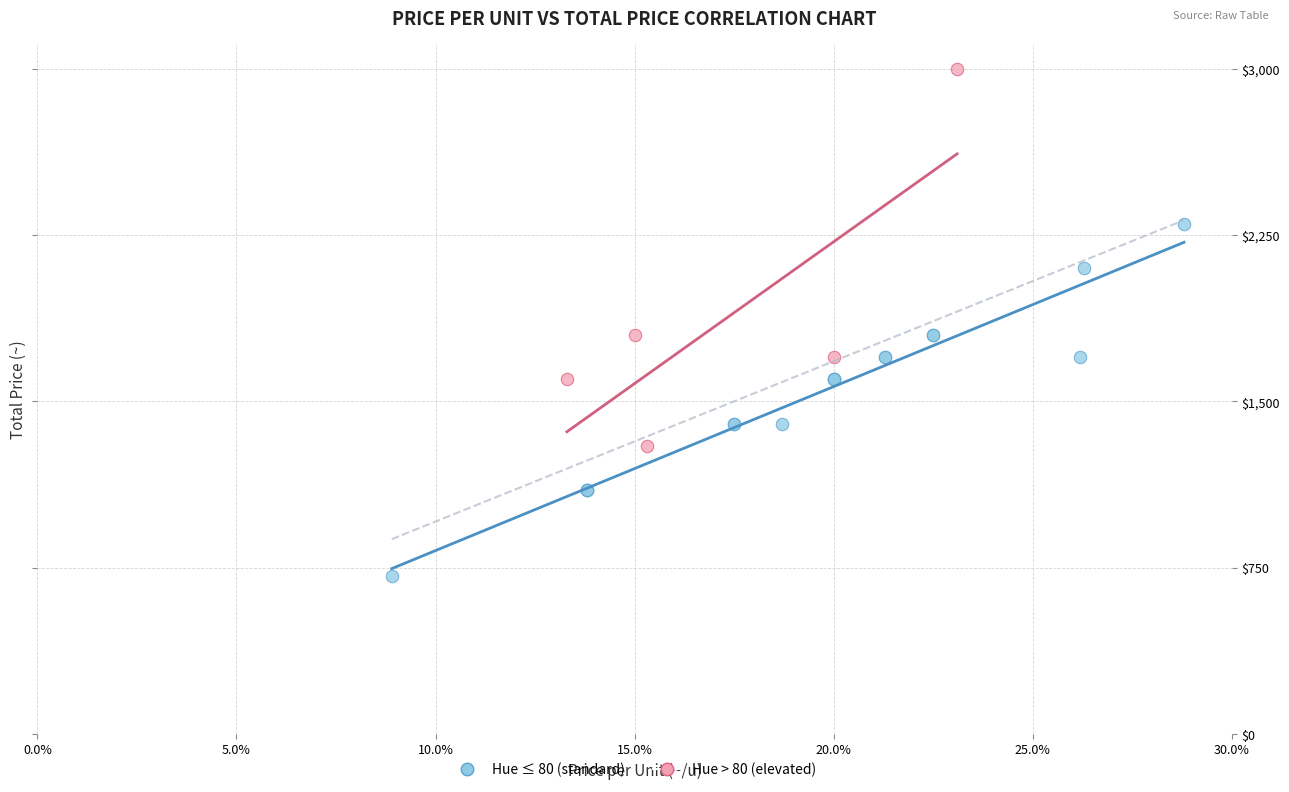

What are all the series names shown in the legend?

Hue ≤ 80 (standard), Hue > 80 (elevated)